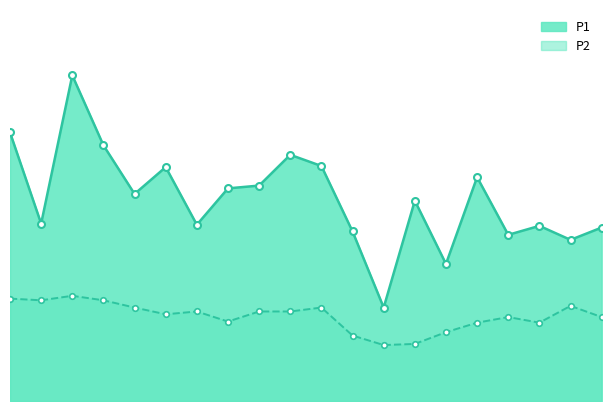

What is the value of the P2 point at the 18th from the left?

1.4